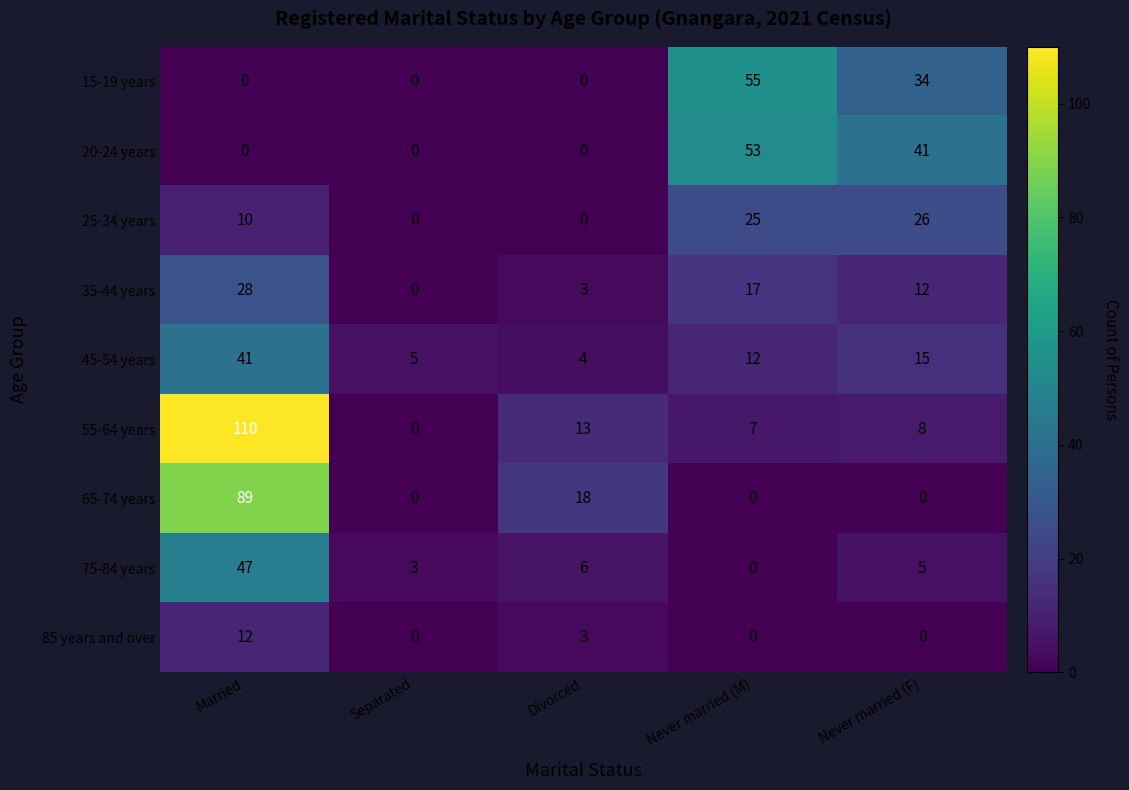

At which category is the sum across all series the highest?

Married